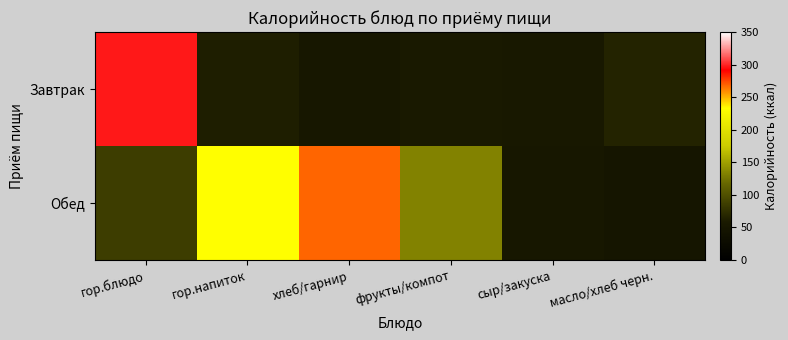

Rank the series at фрукты/компот from highest to lowest value.

Обед, Завтрак